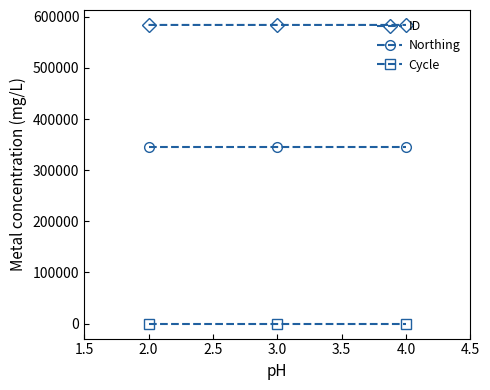

The value of Northing at 2.0 is 565861. True or false?

False